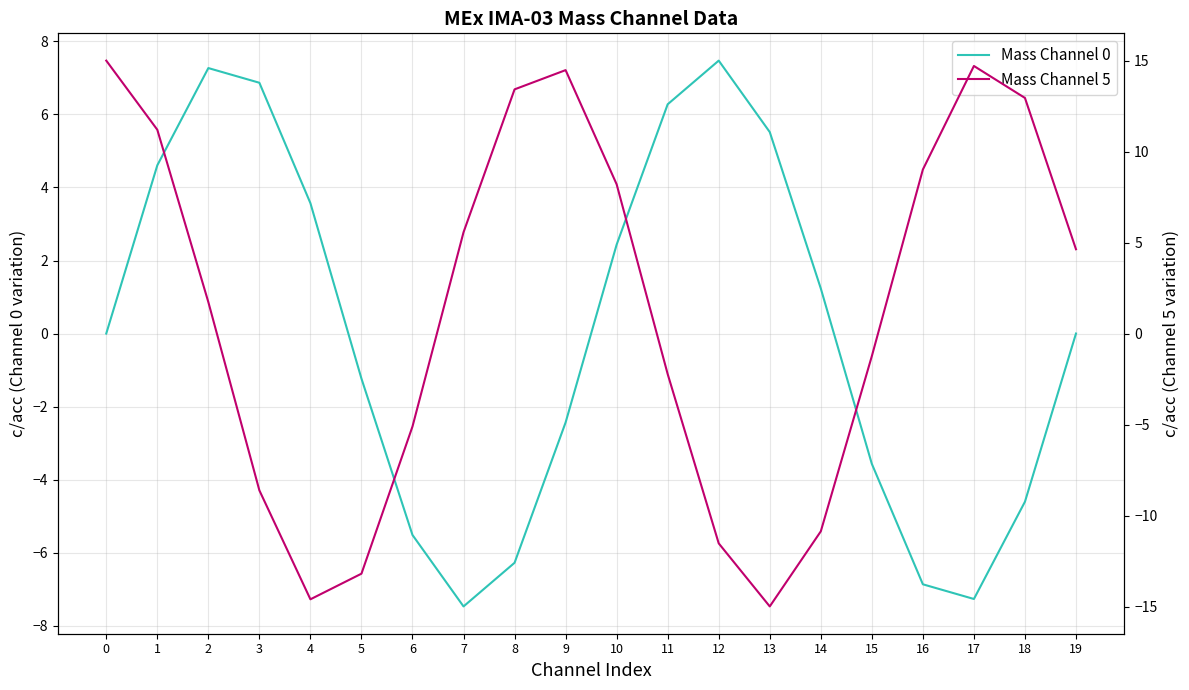

Does the chart have visible grid lines?

Yes